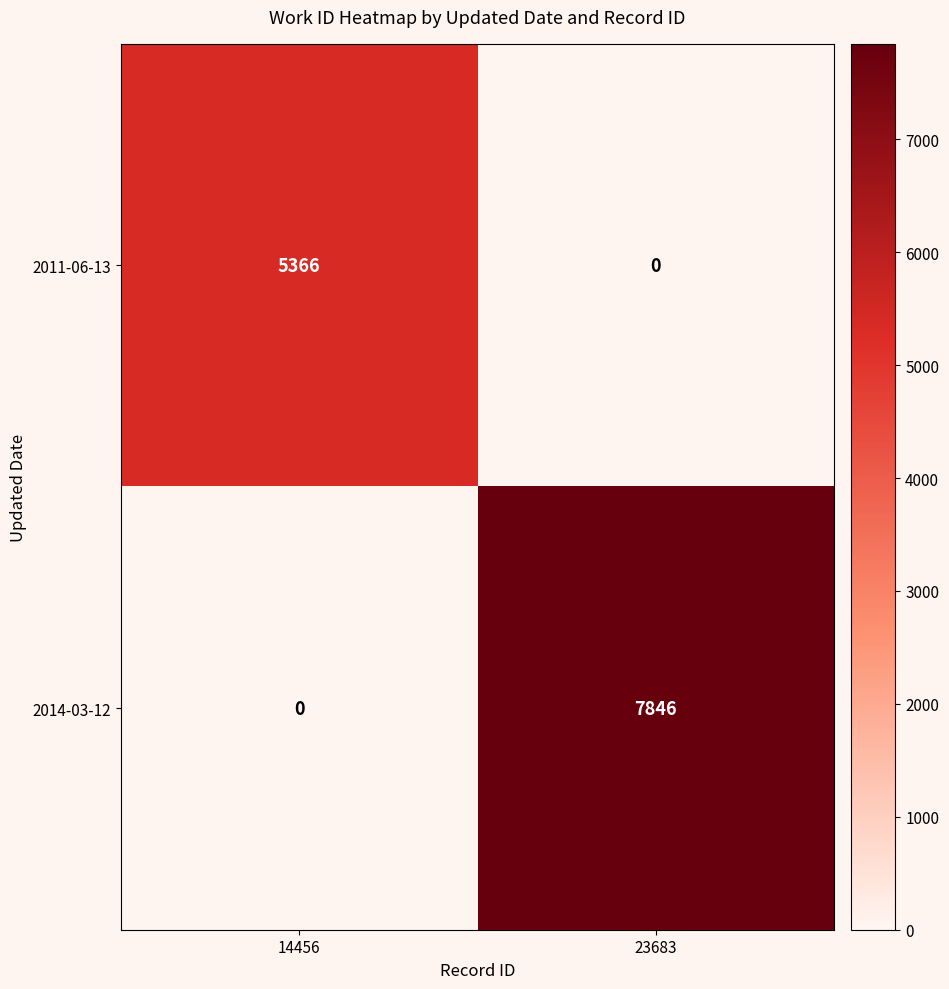

Reading left to right, list all the values displayed in this chart.

2011-06-13: 14456=5366	23683=0
2014-03-12: 14456=0	23683=7846